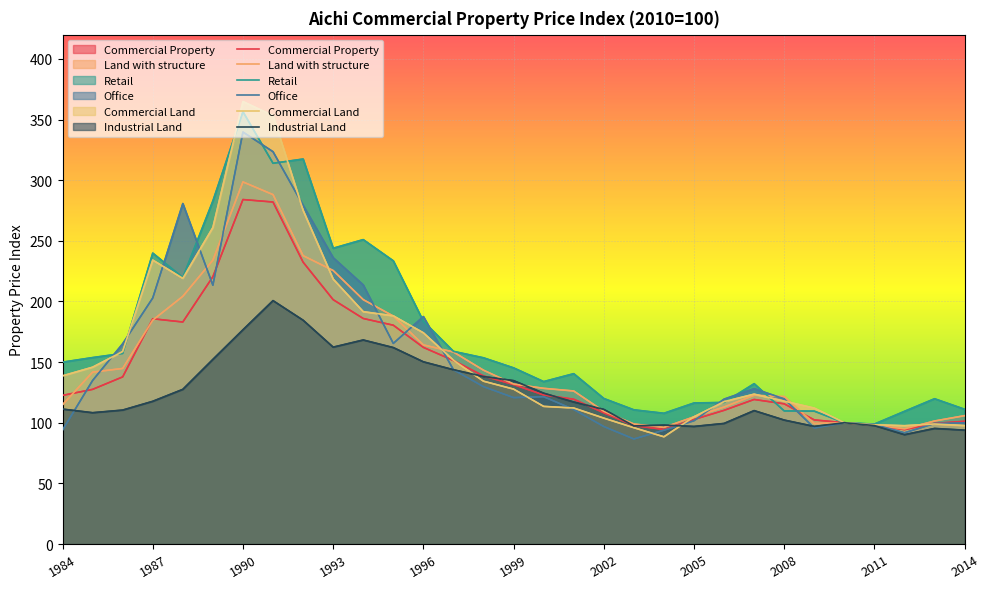

What is the lowest value of the Office series?

86.6